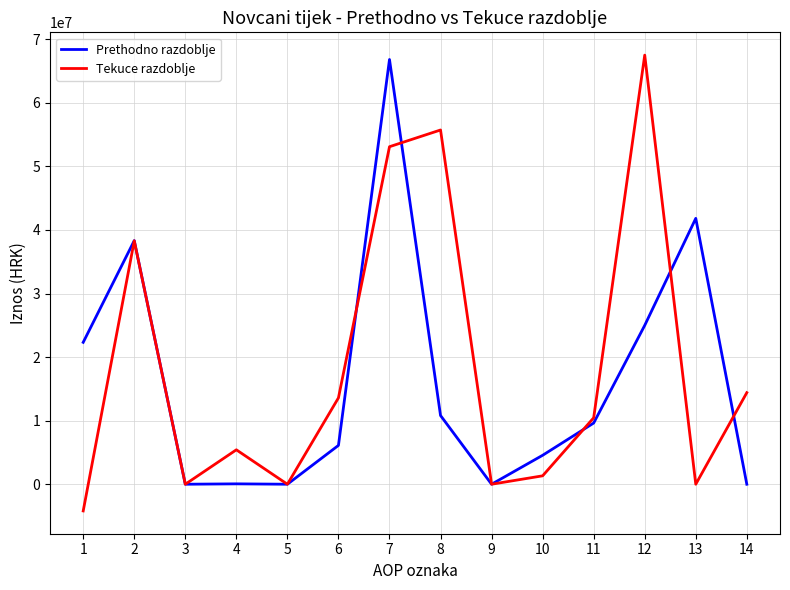

What is the total value across all series at 12?

92500002.5